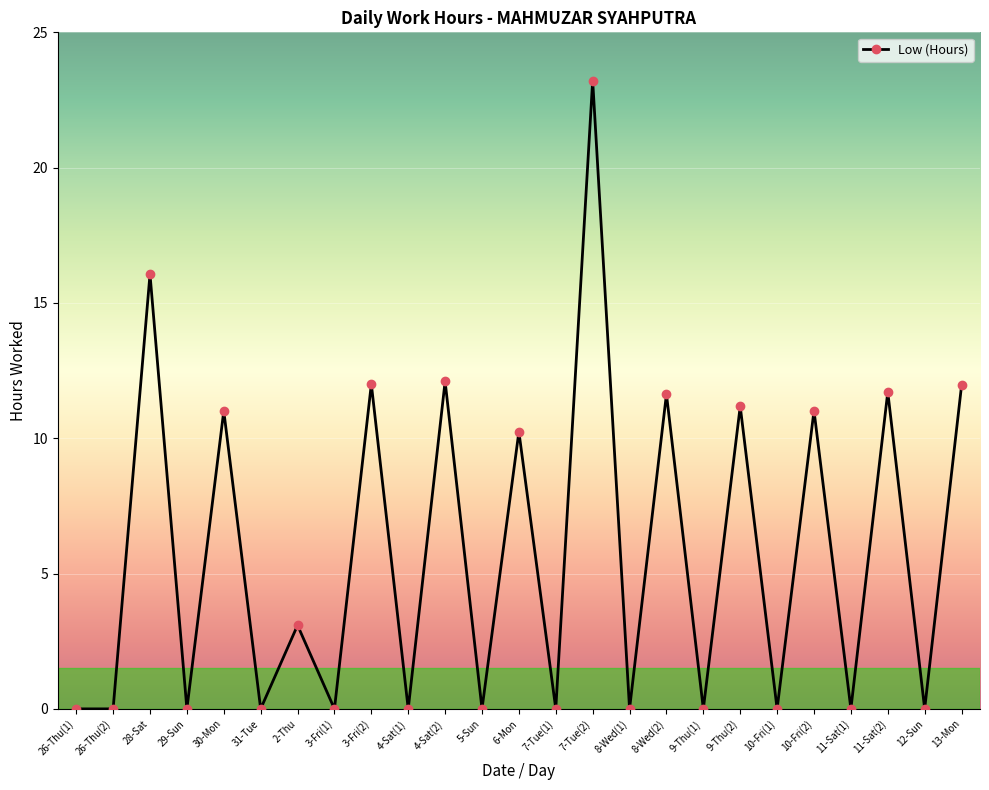

Between 29-Sun and 7-Tue(2), which is larger?

7-Tue(2)